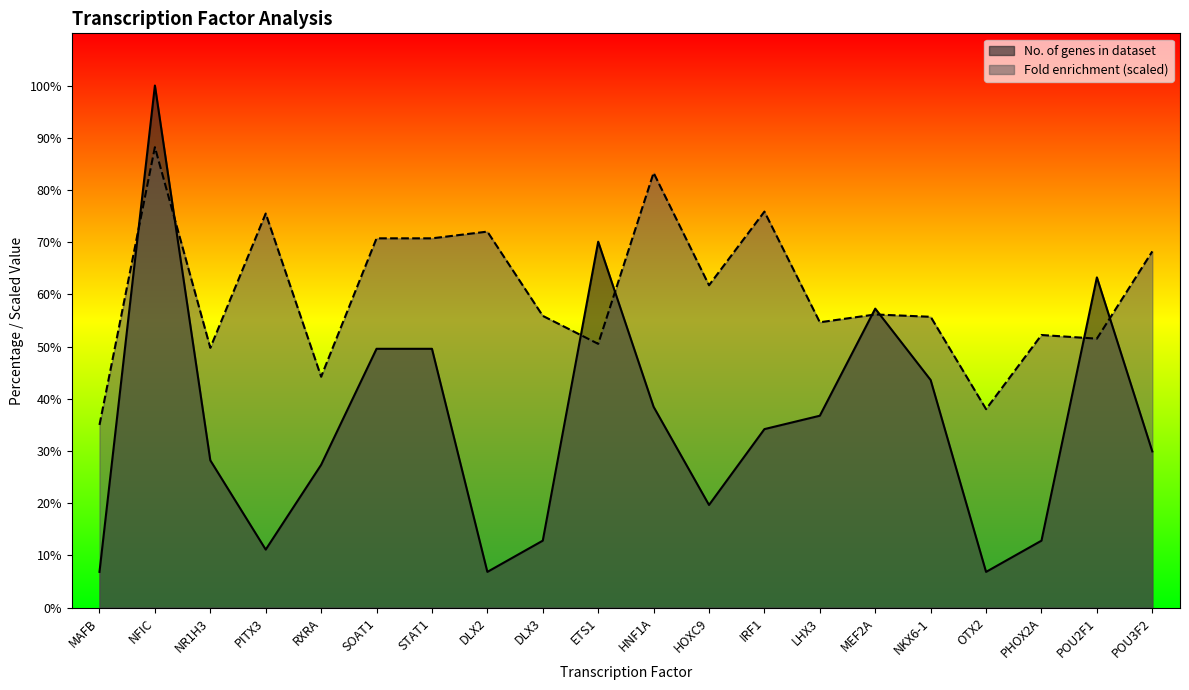

List the series in order of their peak value, lowest first.

Fold enrichment (scaled), No. of genes in dataset